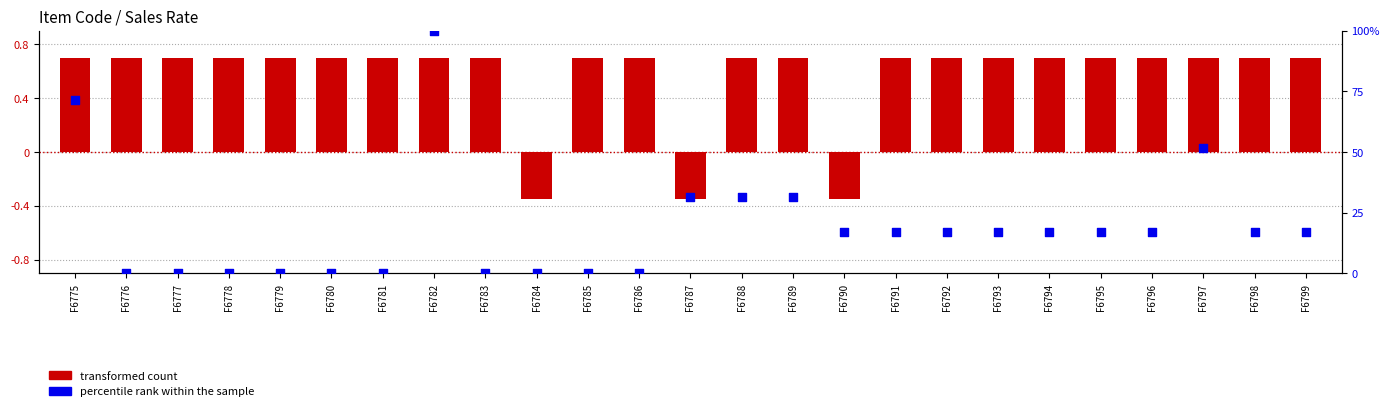

Which series contains the lowest Y value?

transformed count